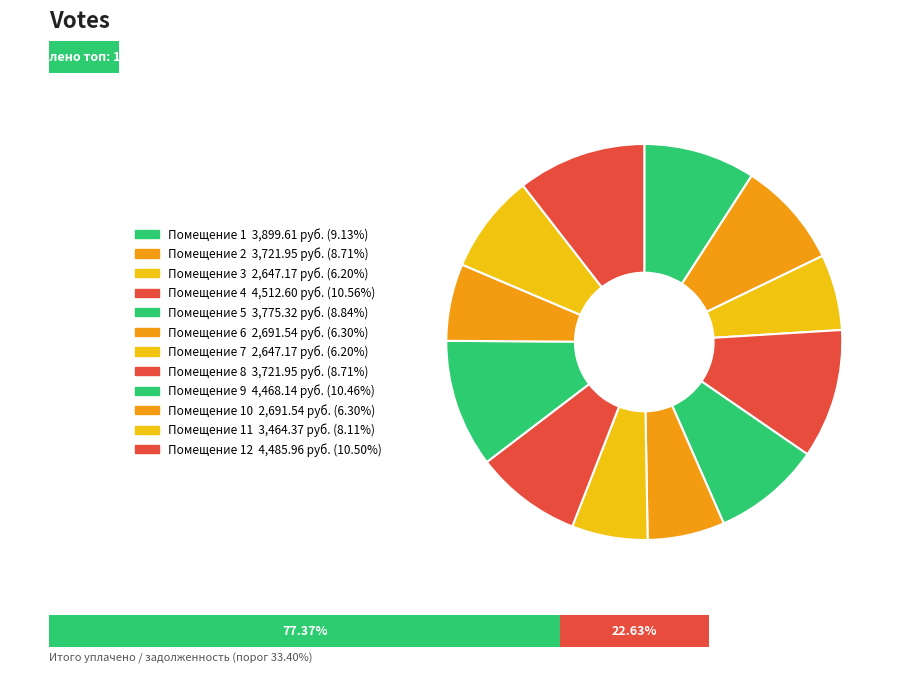

Does 7 represent more than half of the total?

No